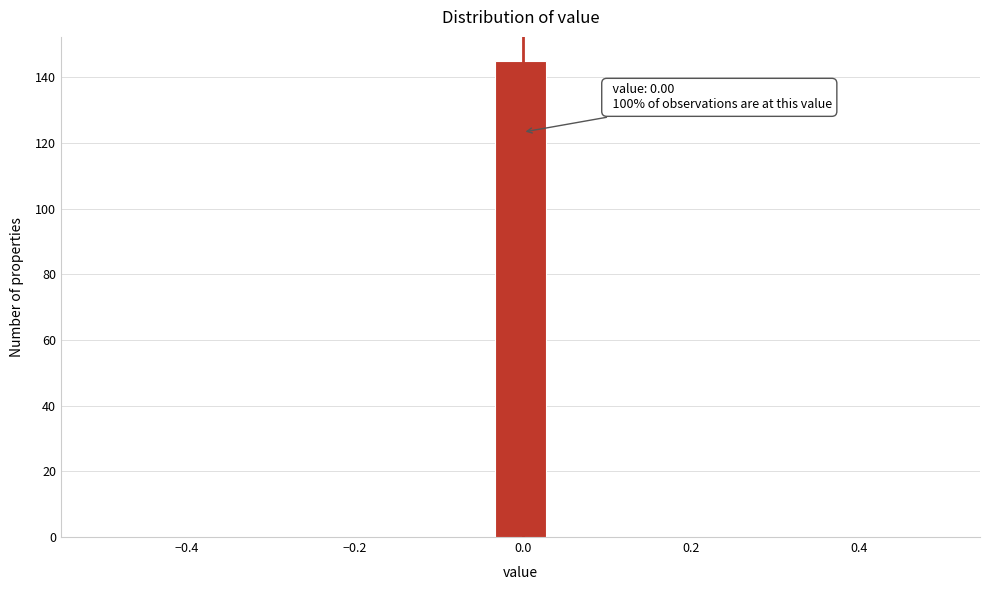

Read against the x-axis, roughly where is the centre of the tallest bar?

0.00